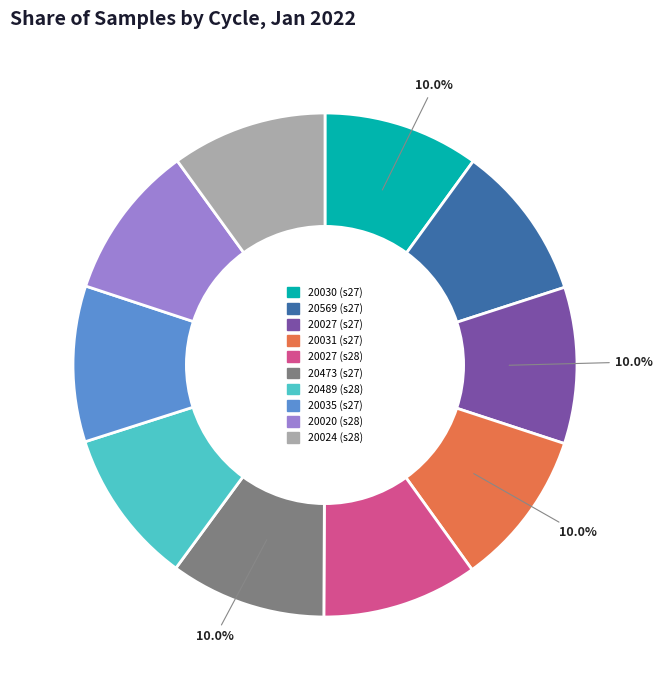

How many slices are in this pie chart?

10